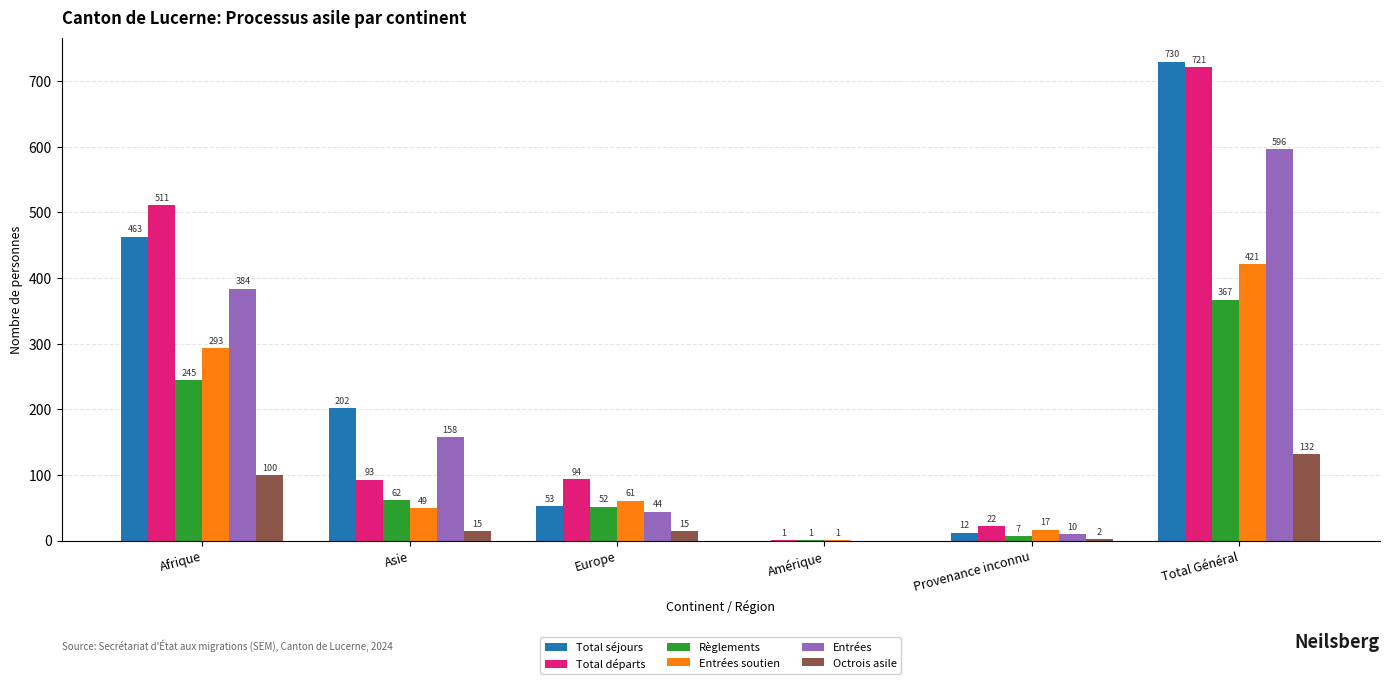

The Octrois asile series shows 137 at Afrique. True or false?

False